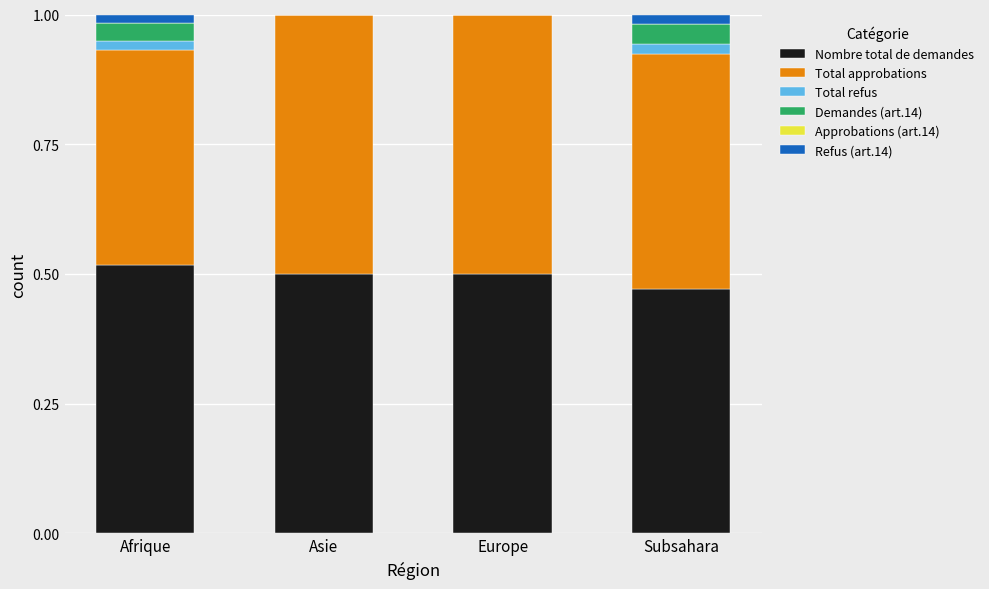

True or false: Nombre total de demandes has a value of 0.5 at Asie.

True